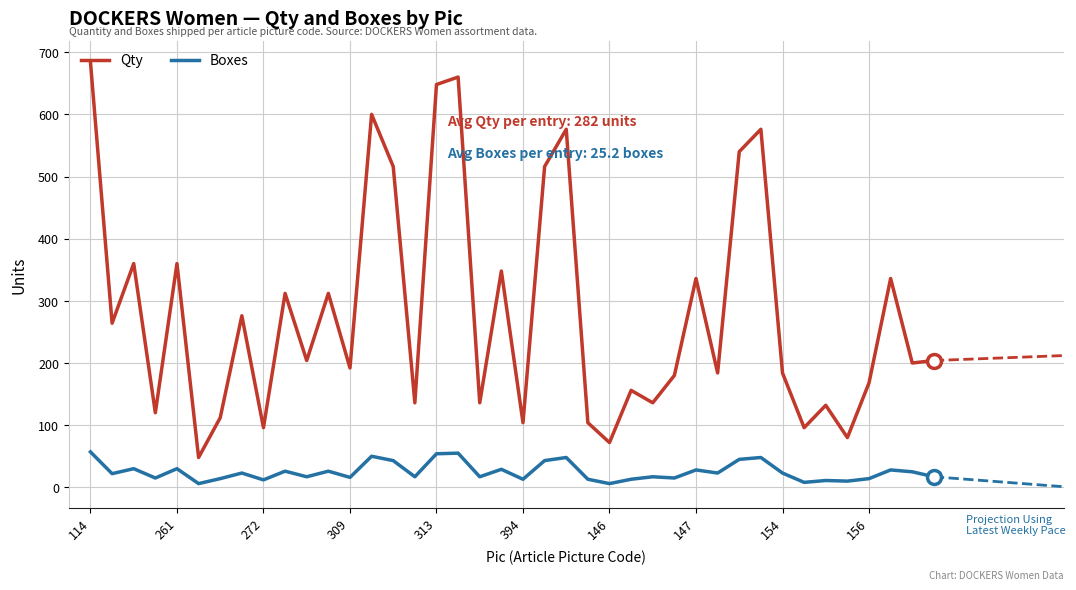

Which series has the largest range (max minus min)?

Qty